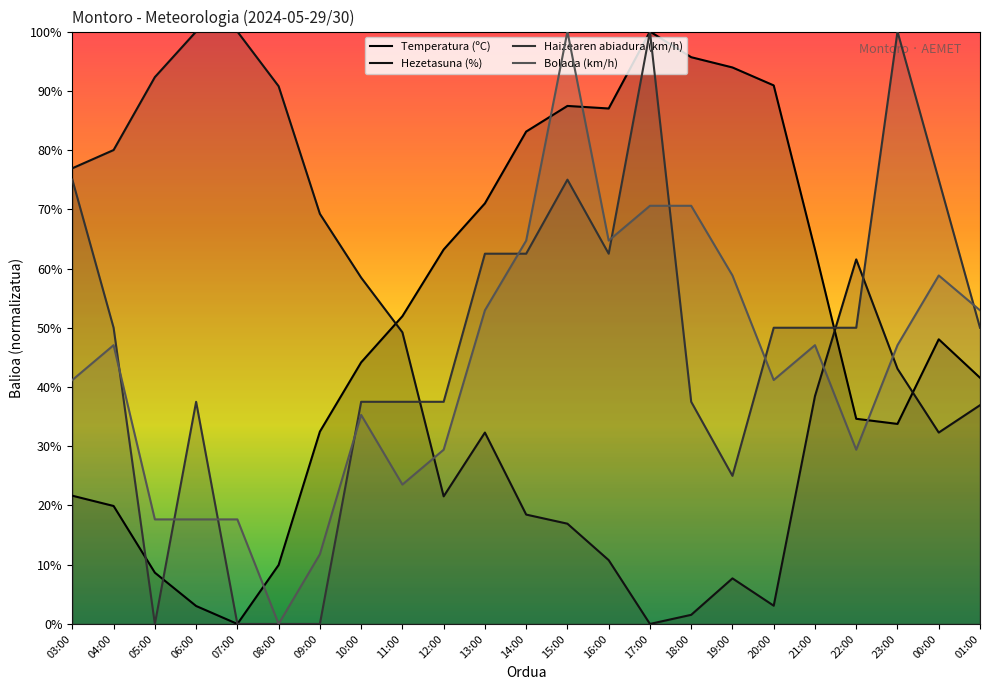

Which category has the lowest value in the Temperatura (ºC) series?

07:00